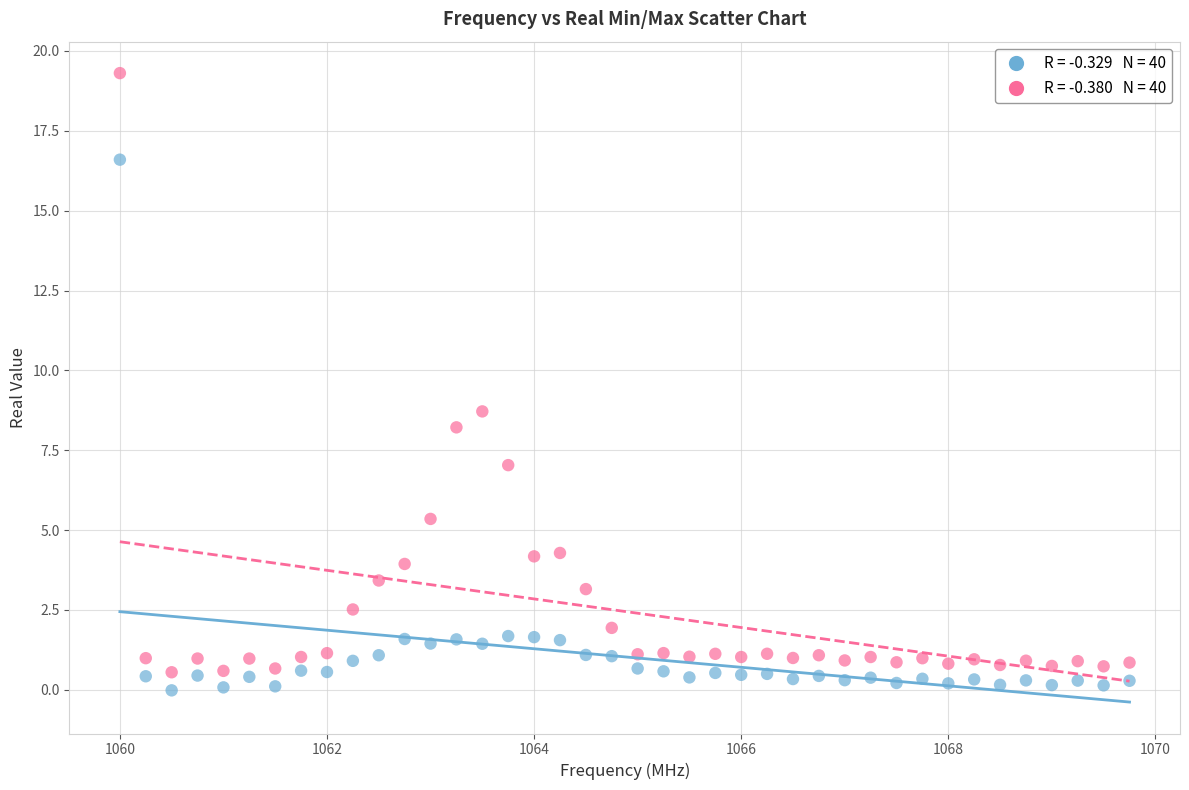

Across all series, what Y value is closest to 9?

8.7